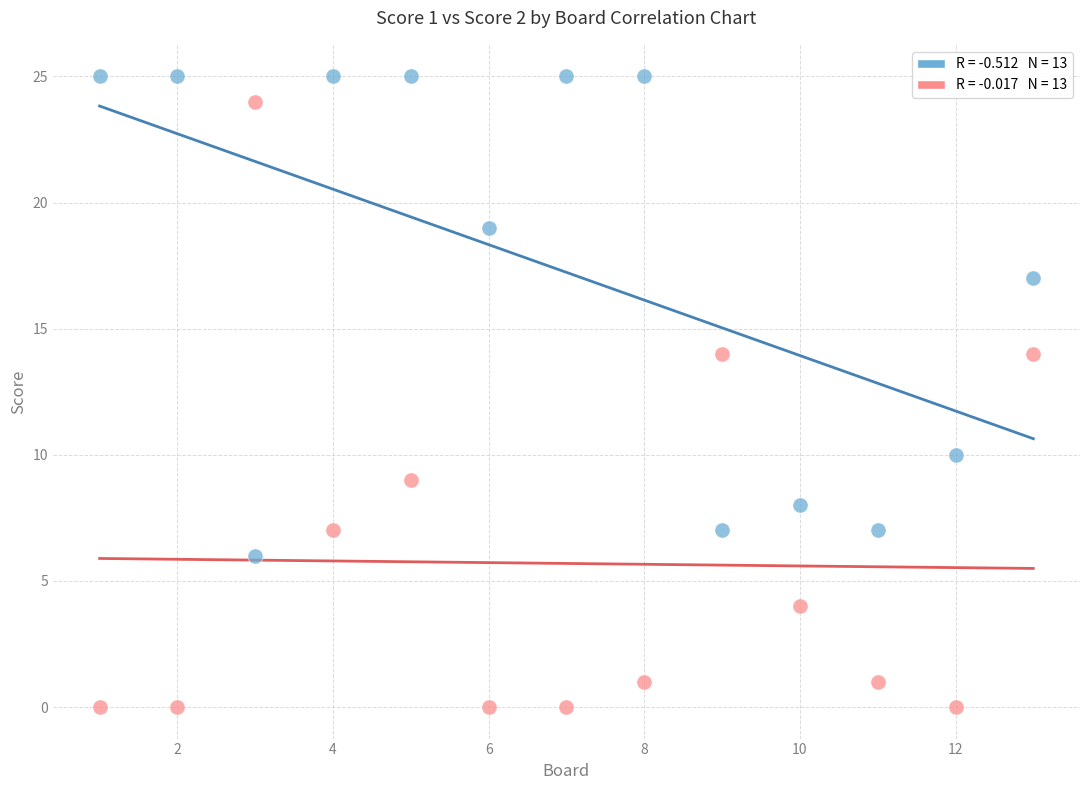

Across all data points, what is the range of Y values (max minus min)?

25